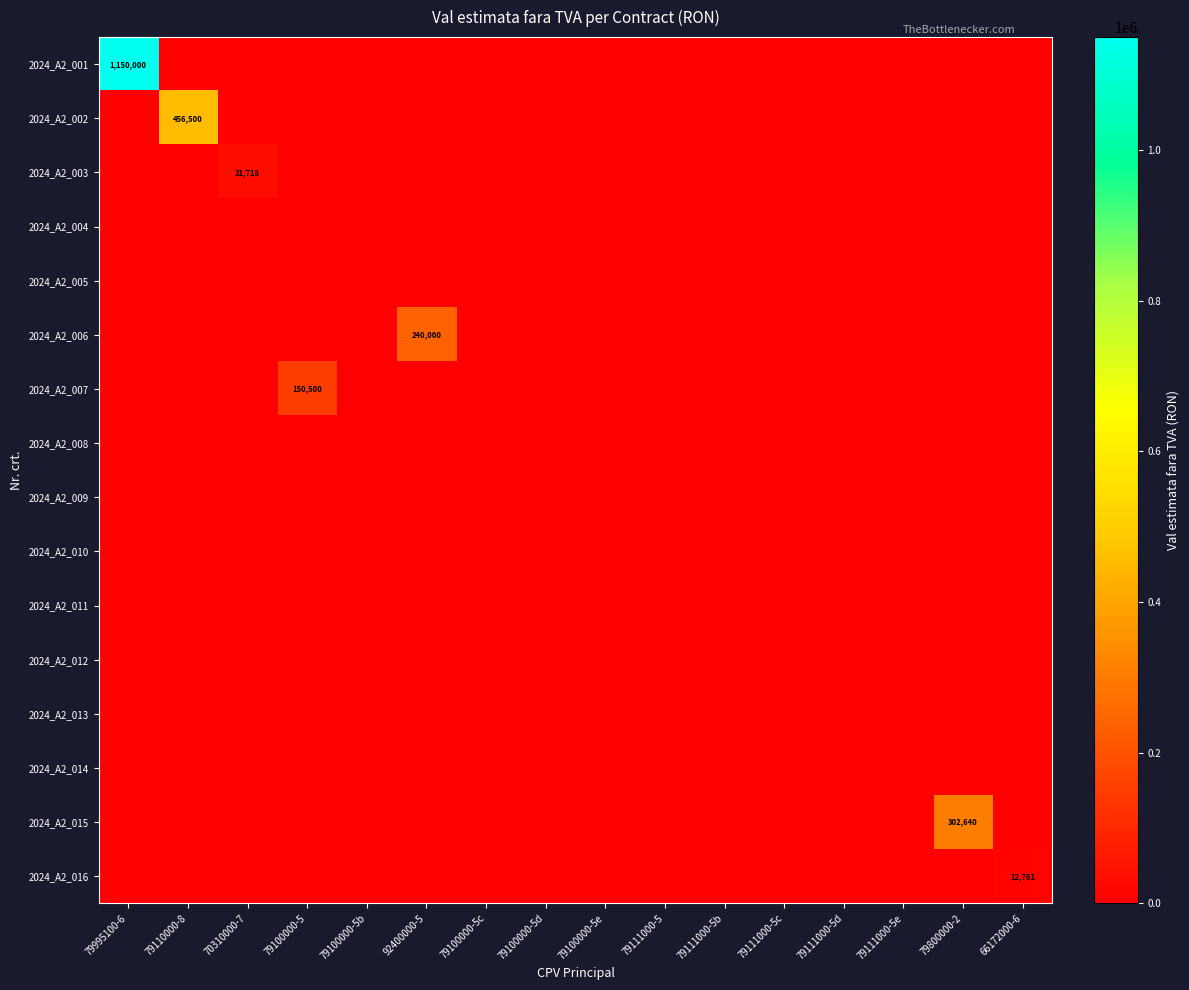

The 2024_A2_016 series shows 3945 at 66172000-6. True or false?

False